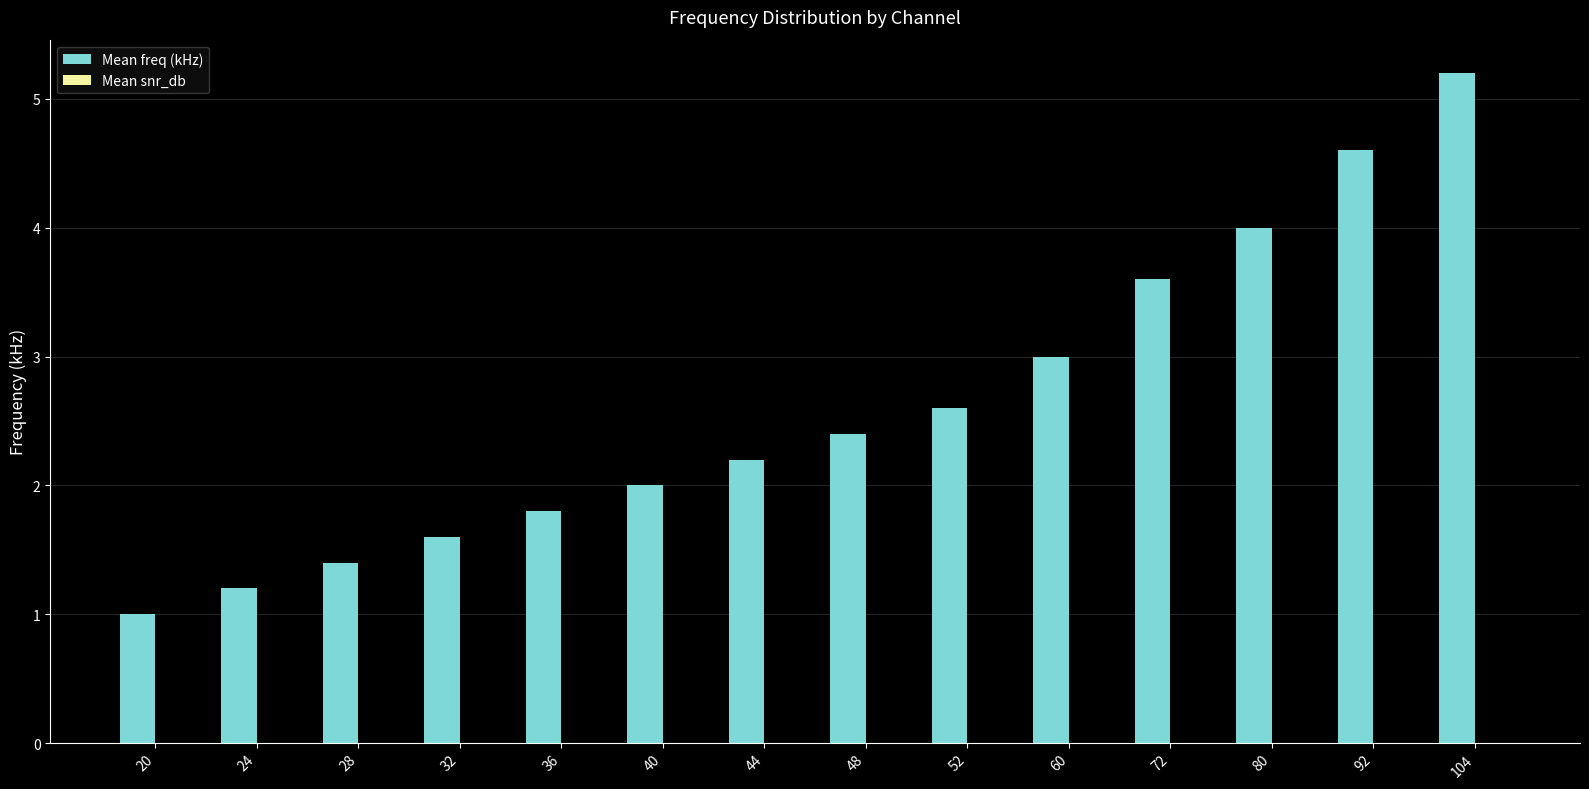

Read the value at 44.

2.2